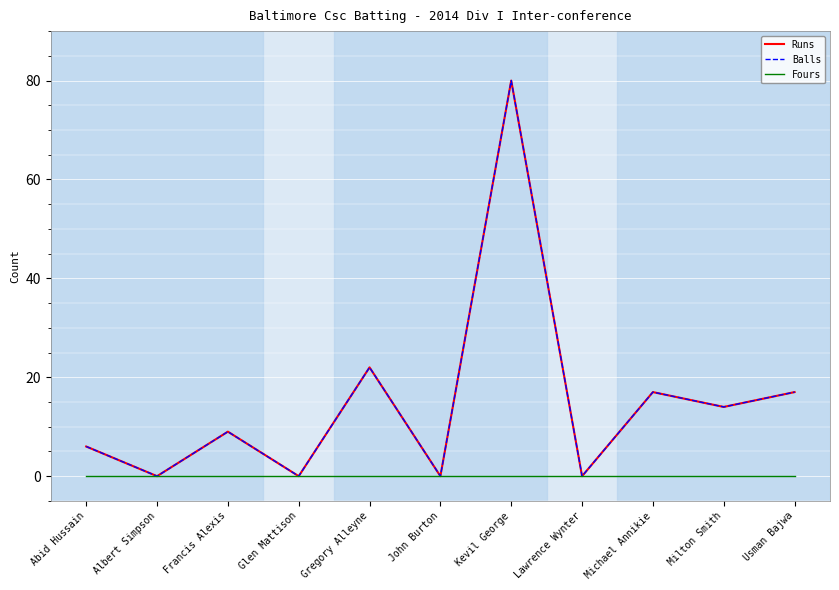

True or false: Runs and Fours cross at least once.

False